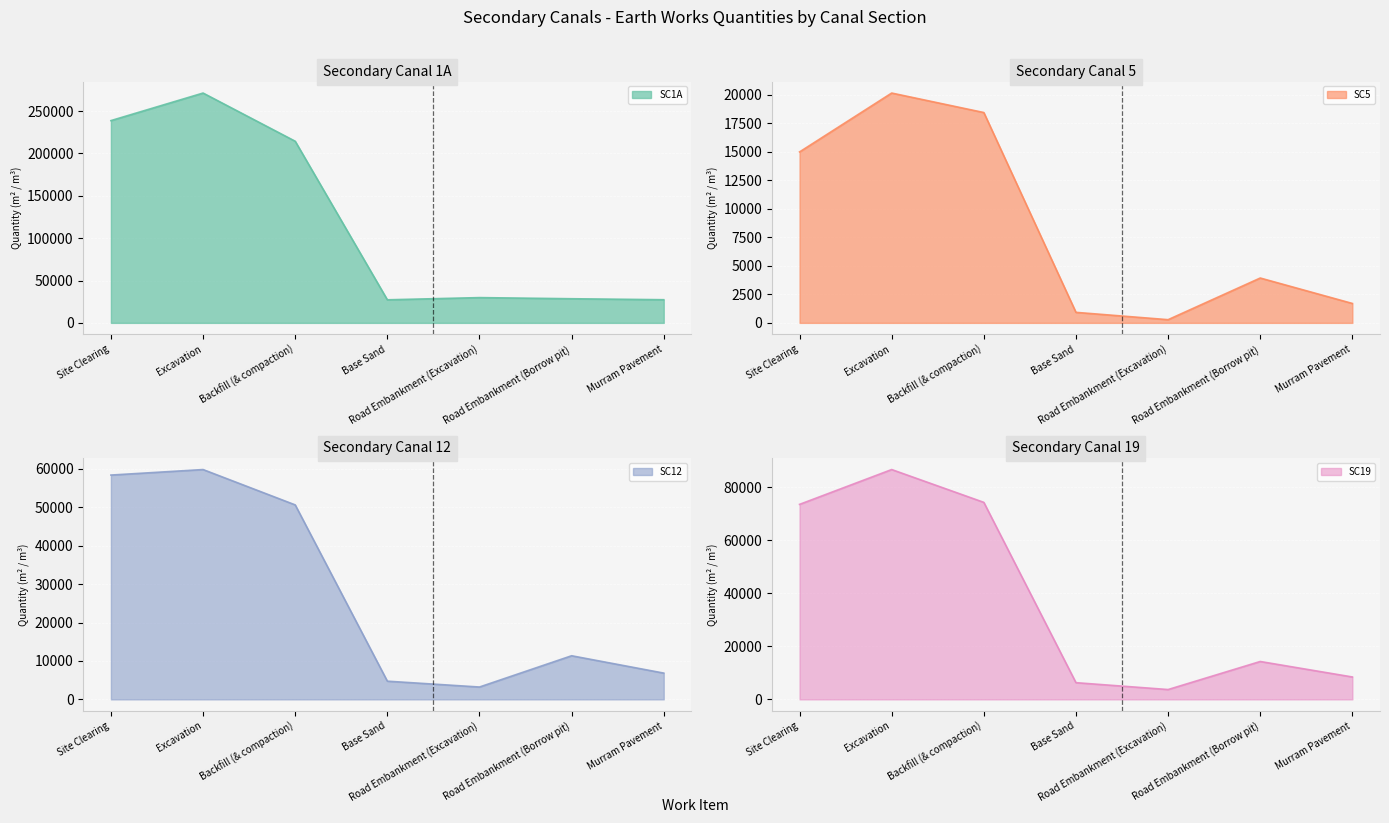

List the labels in order of SC5 value, smallest first.

Road Embankment (Excavation), Base Sand, Murram Pavement, Road Embankment (Borrow pit), Site Clearing, Backfill (& compaction), Excavation